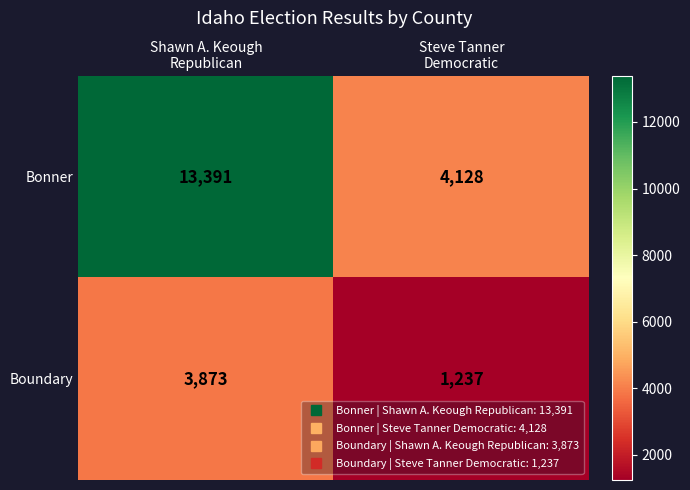

List the series in order of their peak value, lowest first.

Boundary, Bonner